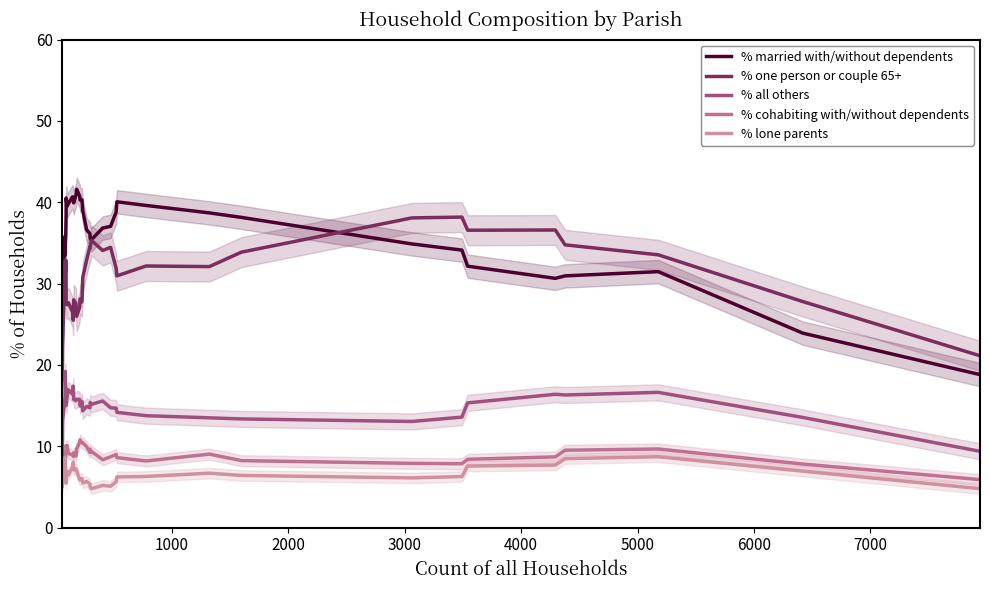

What is the value of the % all others point at the 36th from the left?

16.3